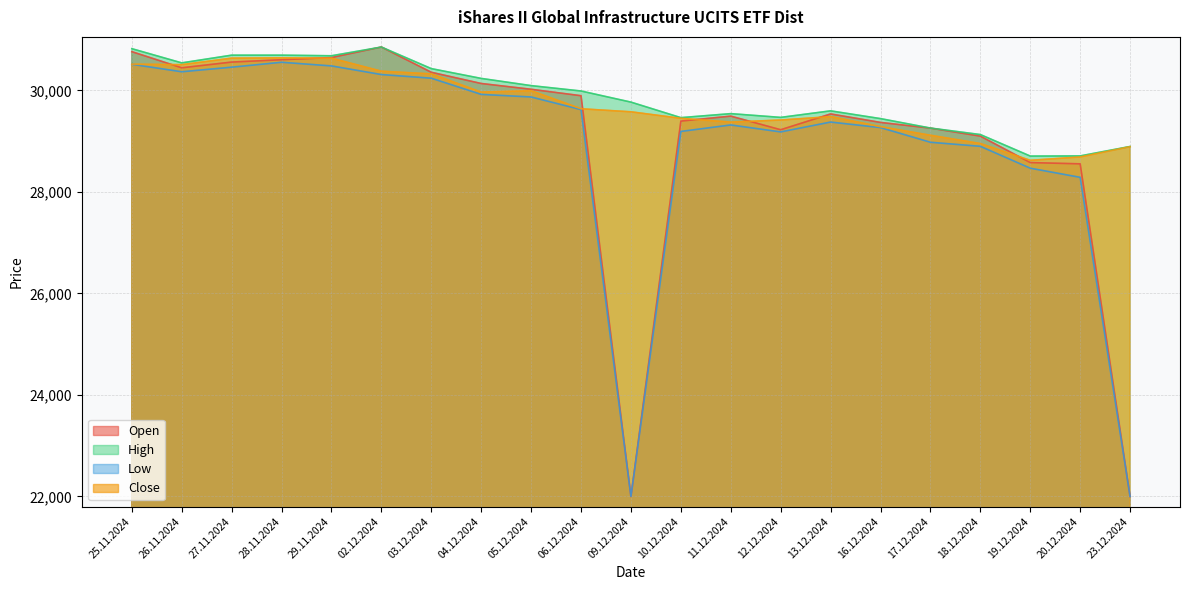

List the series in order of their peak value, lowest first.

Low, Close, Open, High